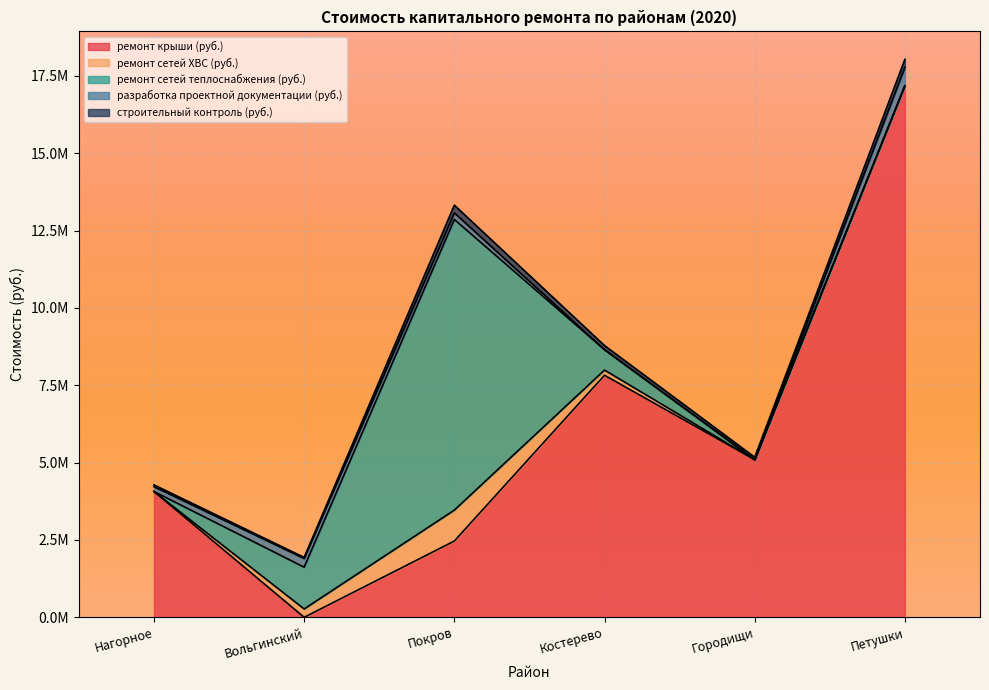

What is the highest value of the ремонт сетей теплоснабжения (руб.) series?

9395223.1